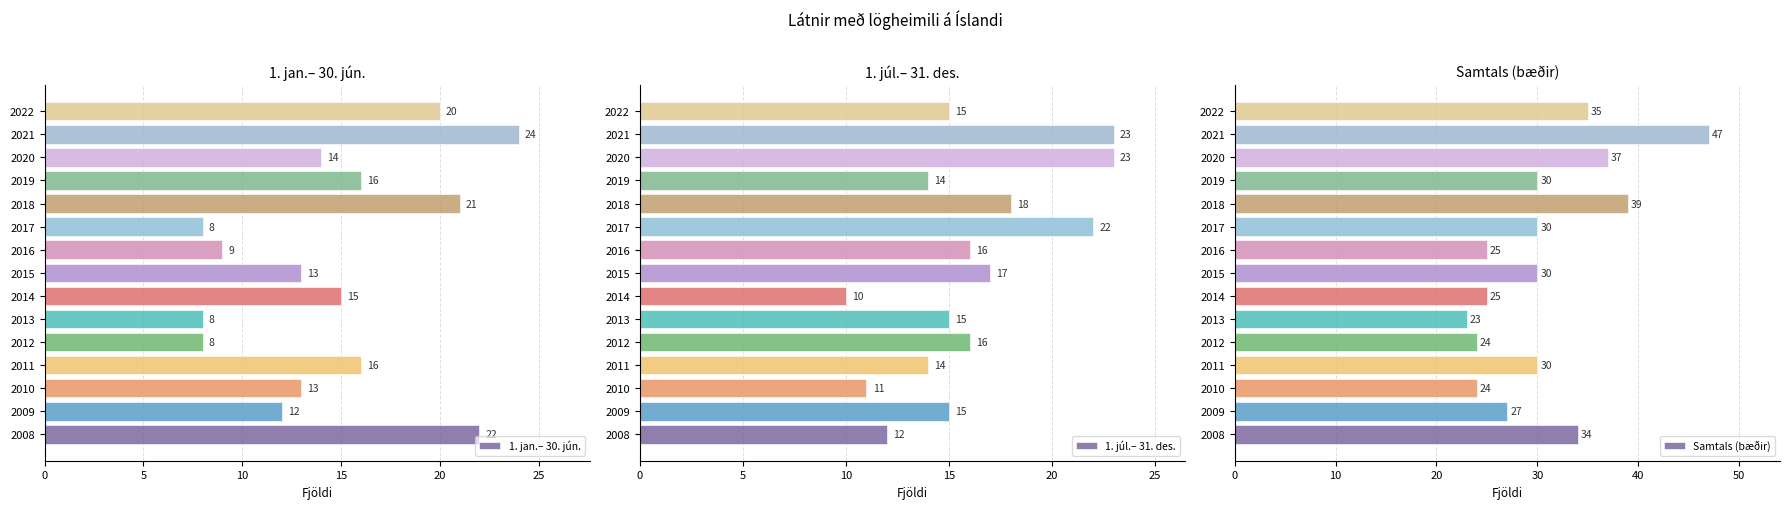

Reading right to left, what are all the values shown in this chart?

1. jan.– 30. jún.: 20	24	14	16	21	8	9	13	15	8	8	16	13	12	22
1. júl.– 31. des.: 15	23	23	14	18	22	16	17	10	15	16	14	11	15	12
Samtals (bæðir): 35	47	37	30	39	30	25	30	25	23	24	30	24	27	34